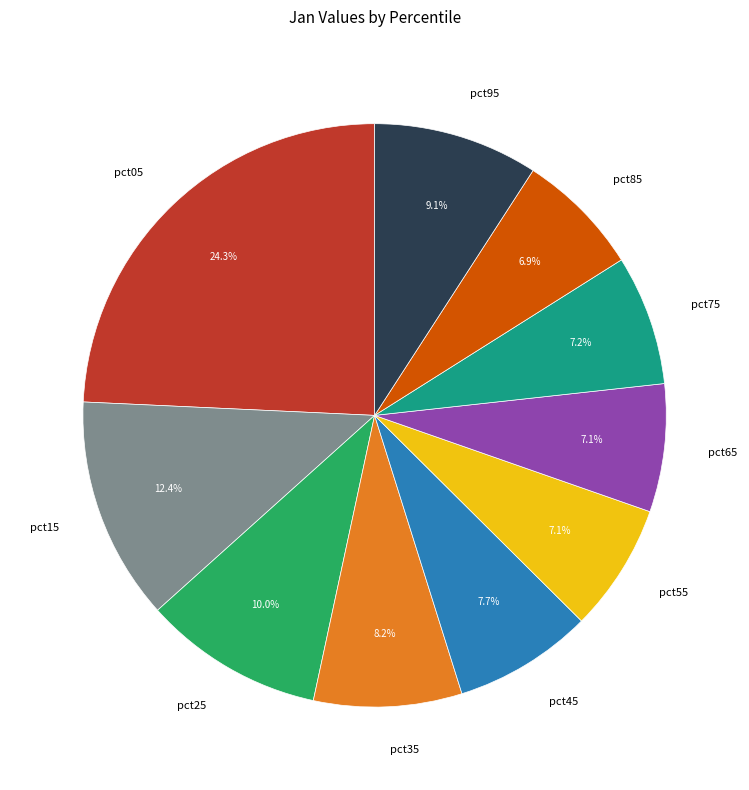

Is there a majority slice in this chart?

No